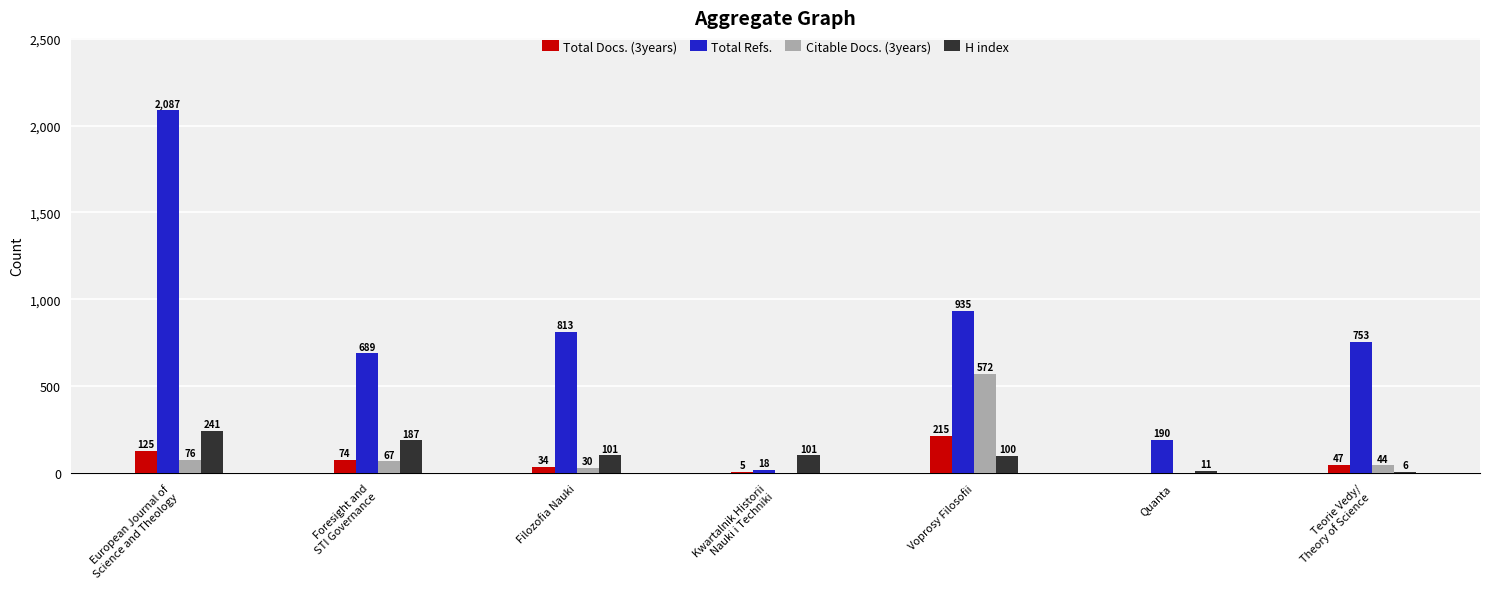

True or false: Total Refs. has a value of 467 at Foresight and
STI Governance.

False